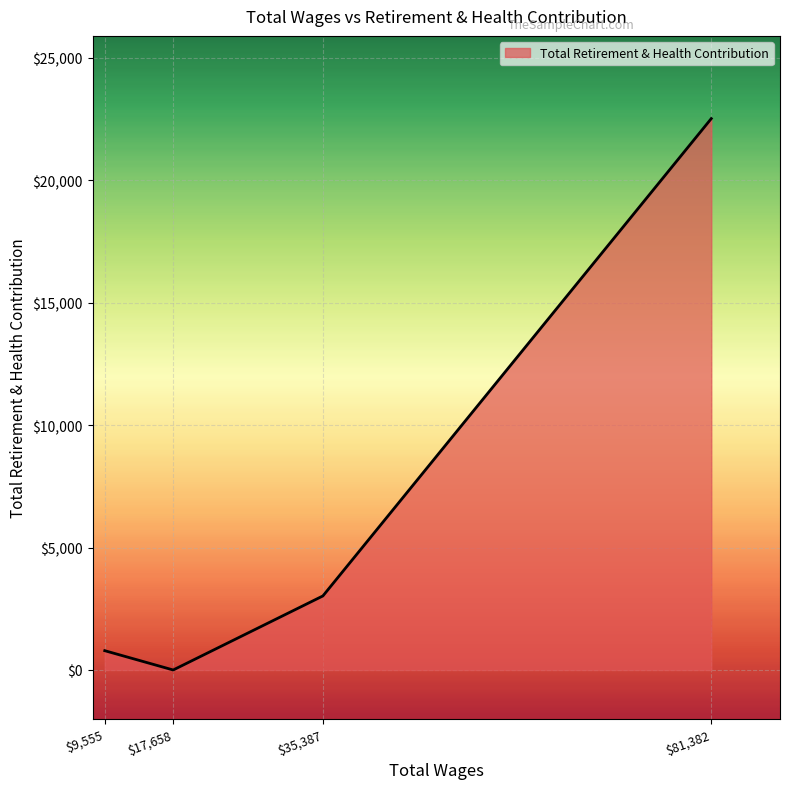

List the labels in order of value, largest first.

$81,382, $35,387, $9,555, $17,658